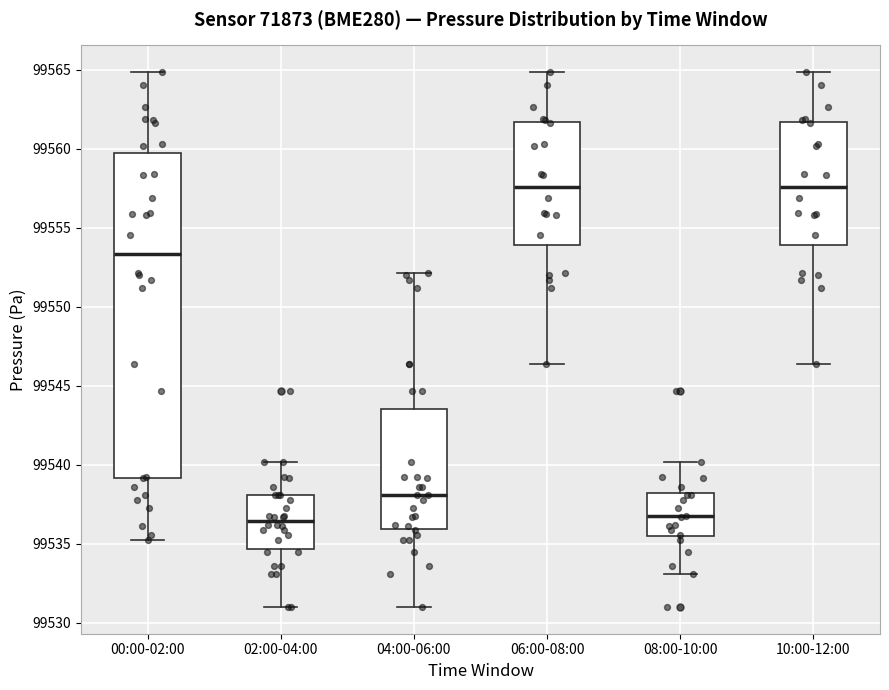

Which box is the tallest, from its lower edge to its upper edge?

00:00-02:00